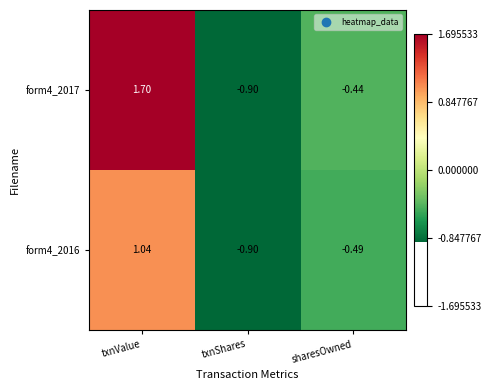

At which category is the sum across all series the highest?

txnValue